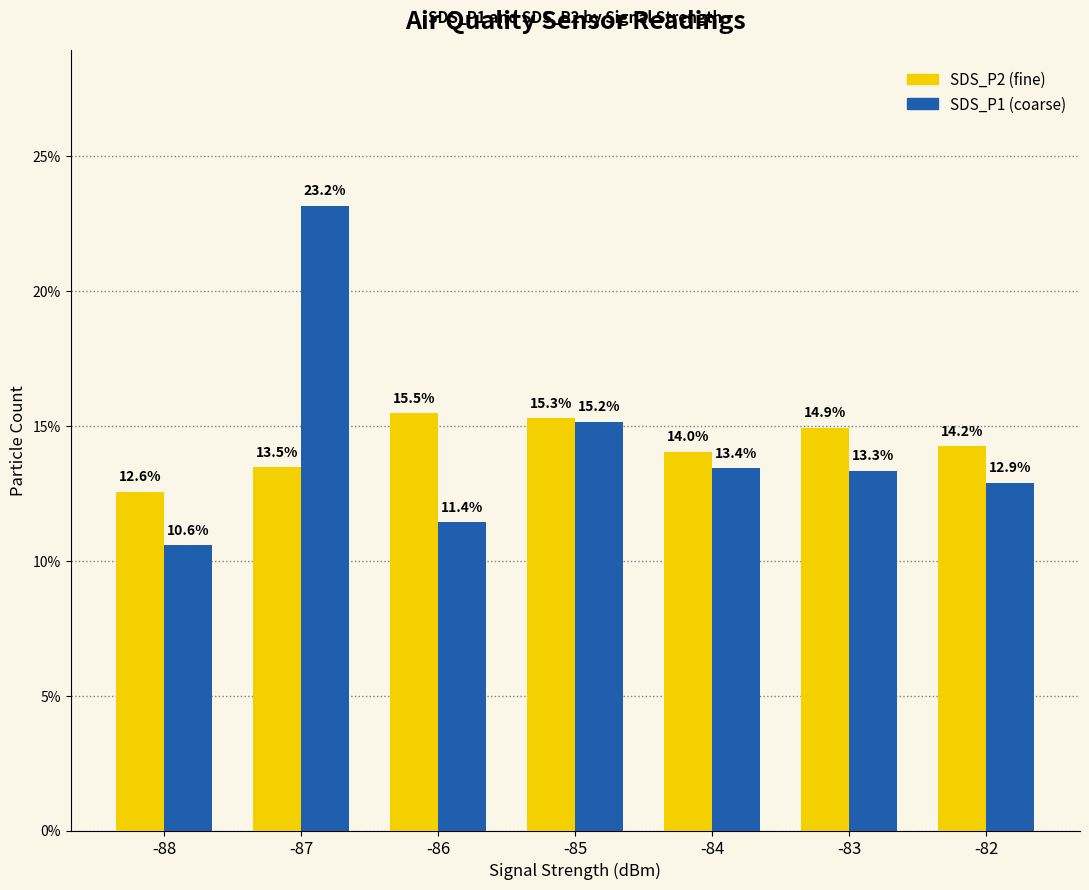

At which category is the sum across all series the highest?

-87